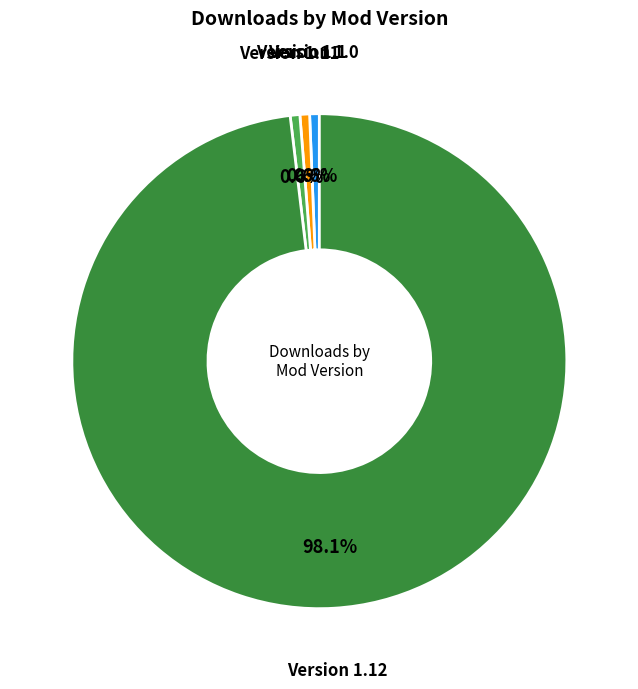

Is there a majority slice in this chart?

Yes